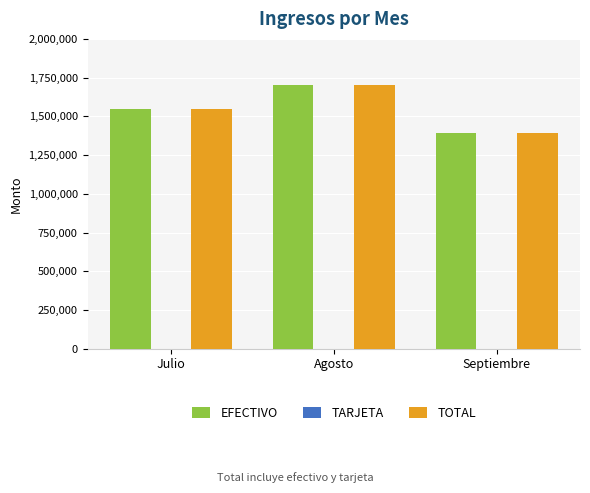

What is the sum of all TOTAL values?

4642840